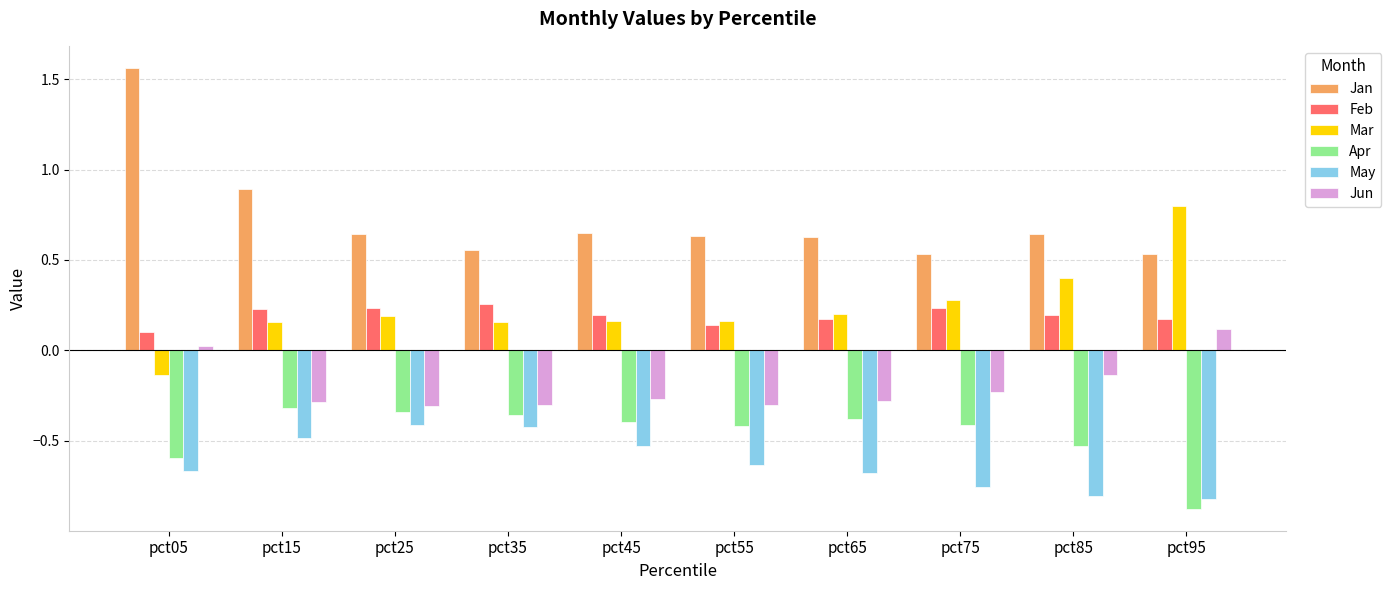

At which label is Jan closest to 1?

pct15